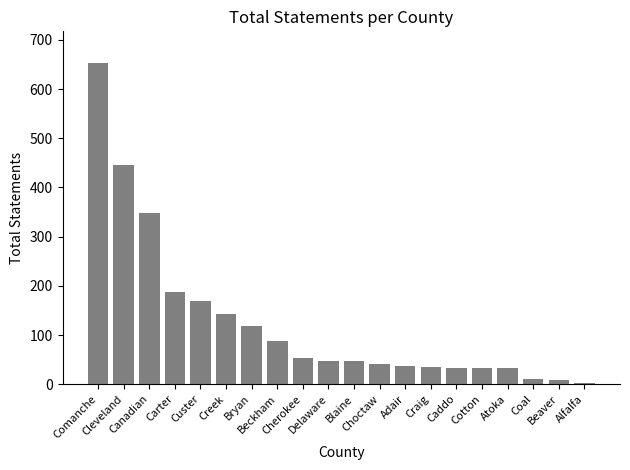

What is the maximum value shown in the chart?

652